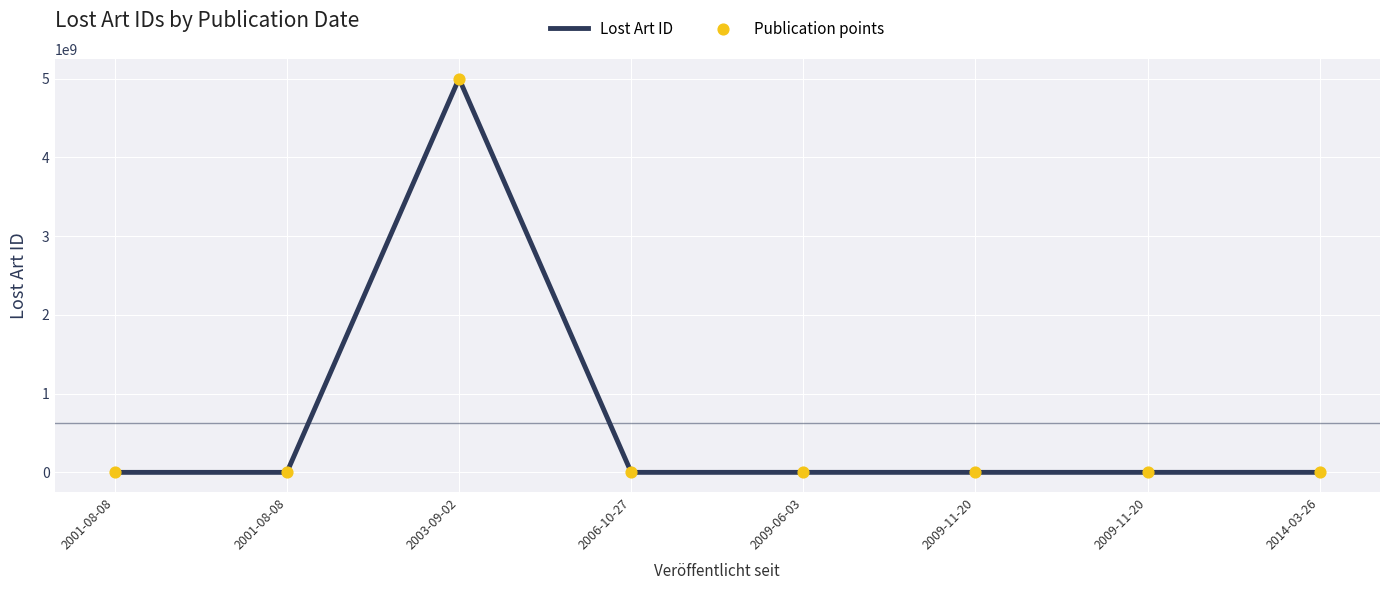

How many values are below 415413?

4